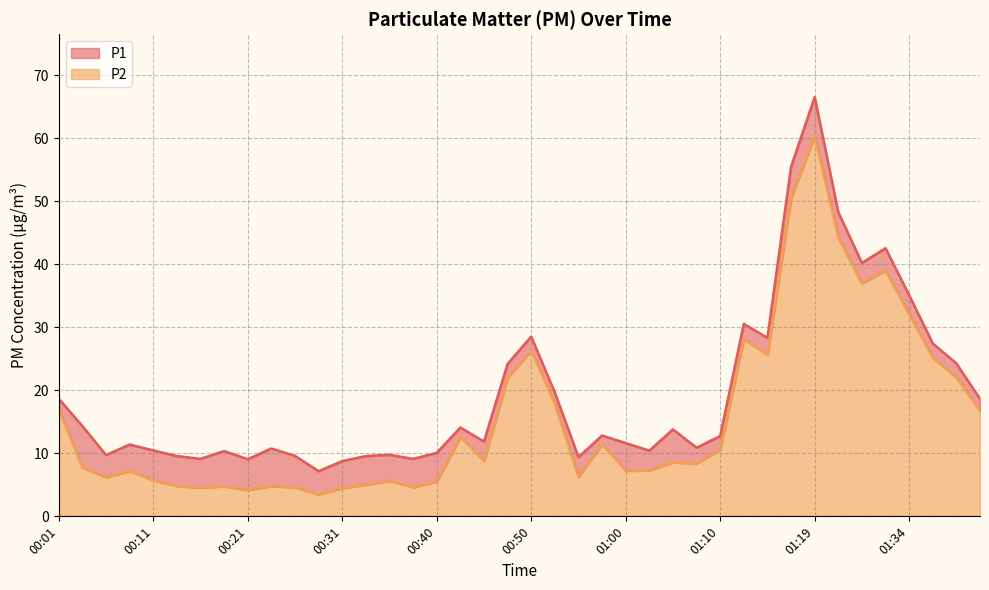

What is the average value of the P1 series?

19.4